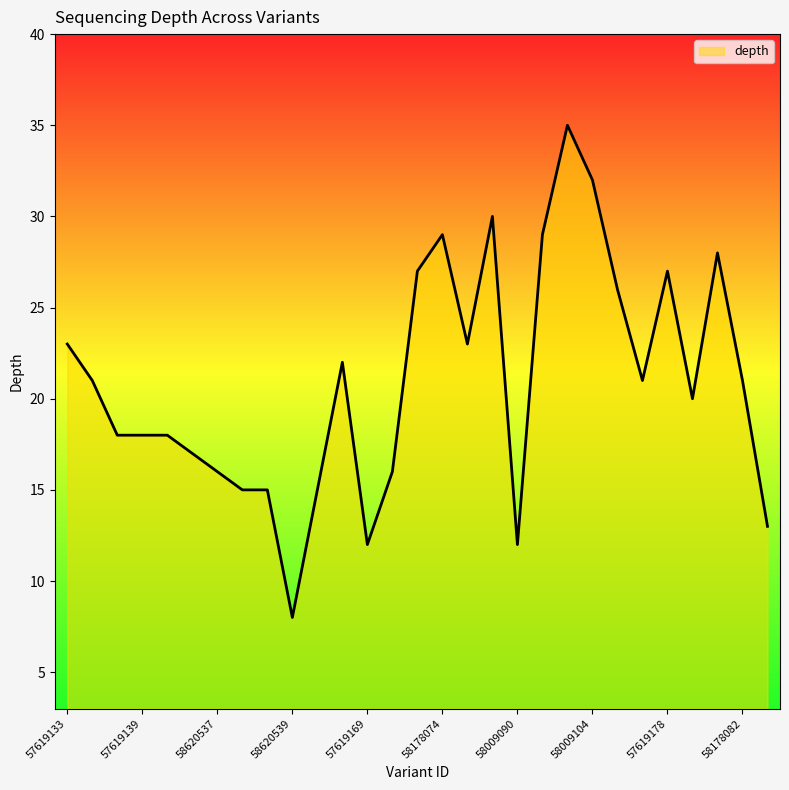

What is the minimum value shown in the chart?

8